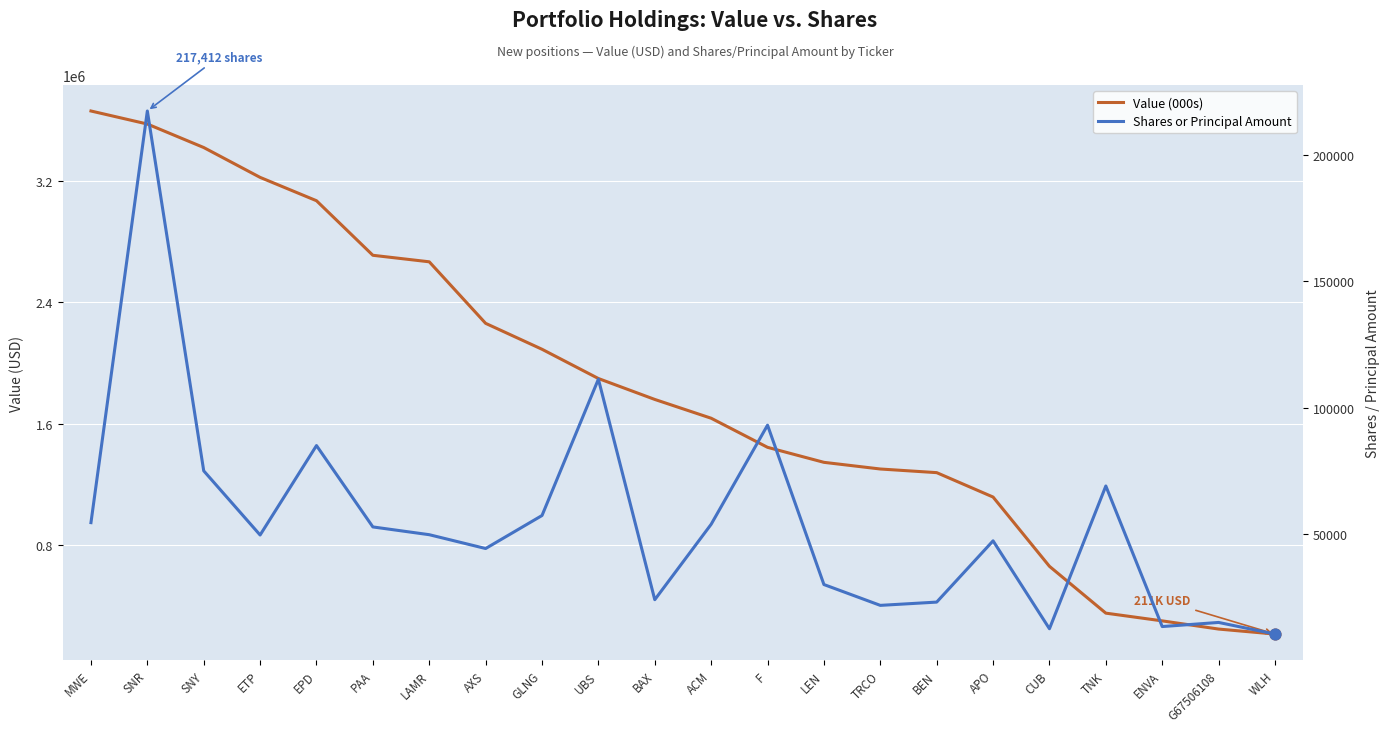

At how many categories does at least one series exceed 2320125?

7